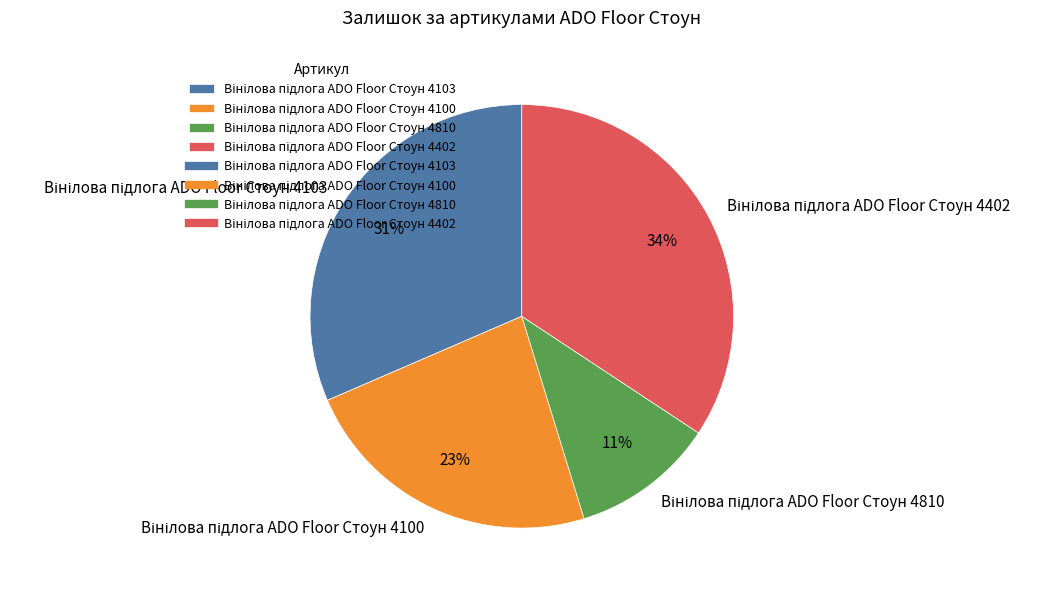

Is there a majority slice in this chart?

No